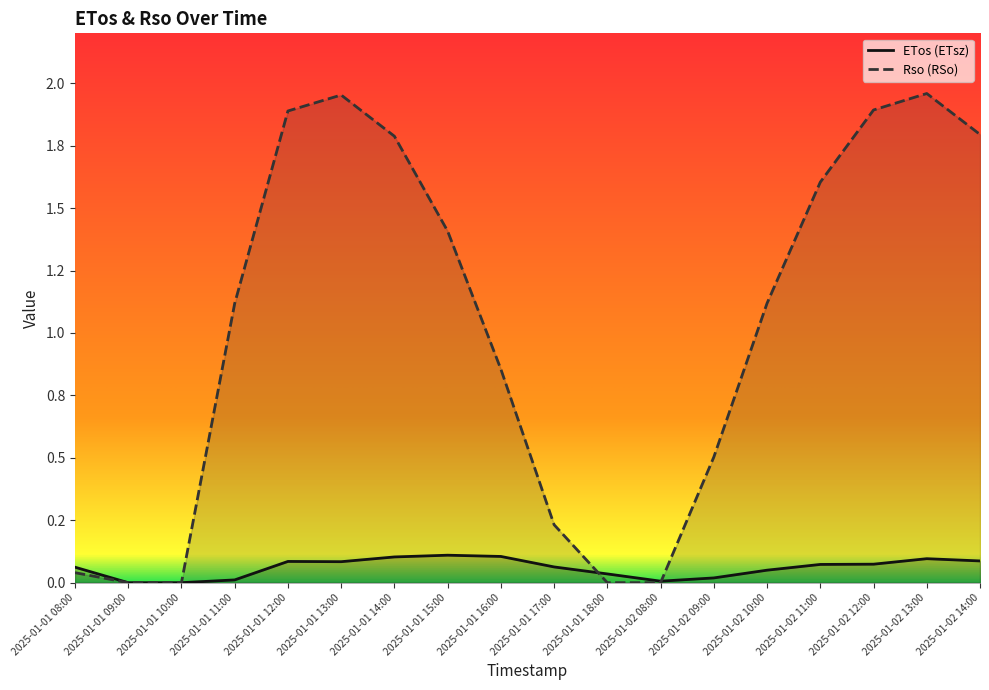

How many values in Rso (RSo) are above zero?

14